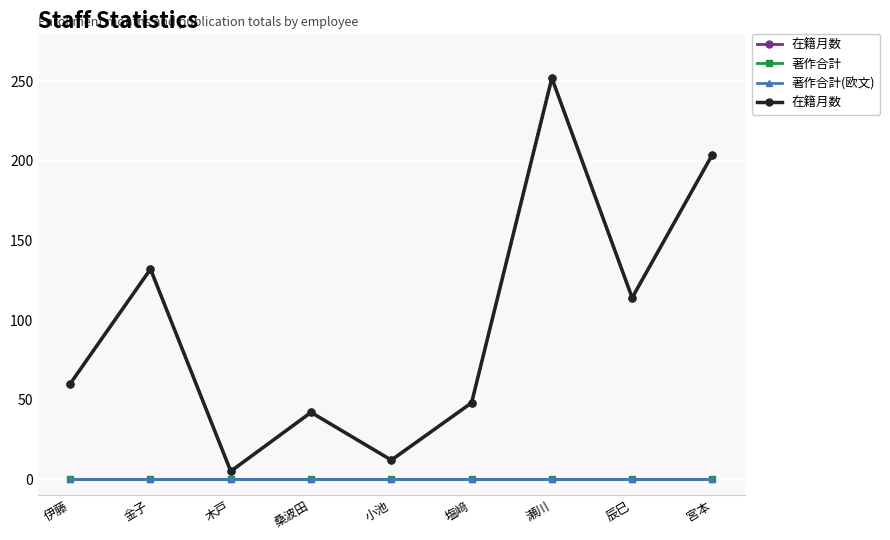

At which label does 著作合計(欧文) reach its peak?

伊藤